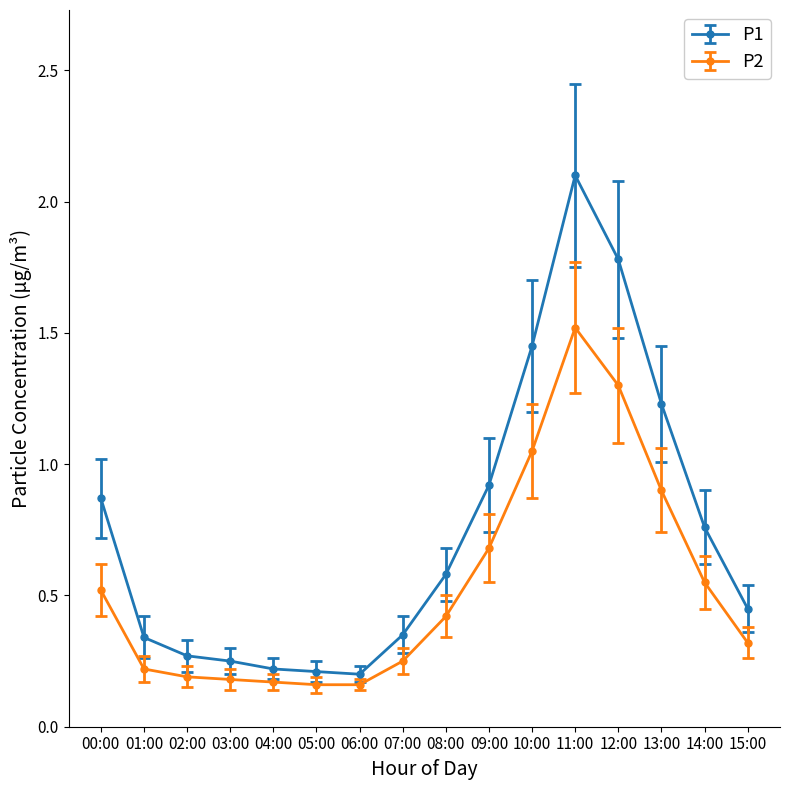

True or false: P1 and P2 cross at least once.

False